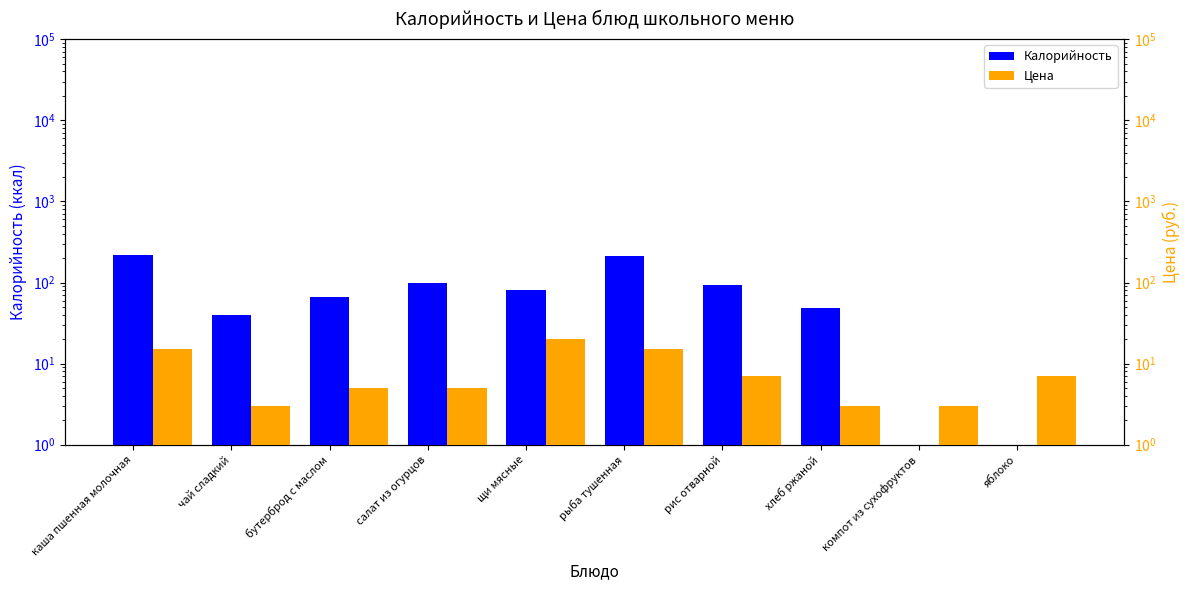

What is the total value across all series at бутерброд с маслом?

70.7